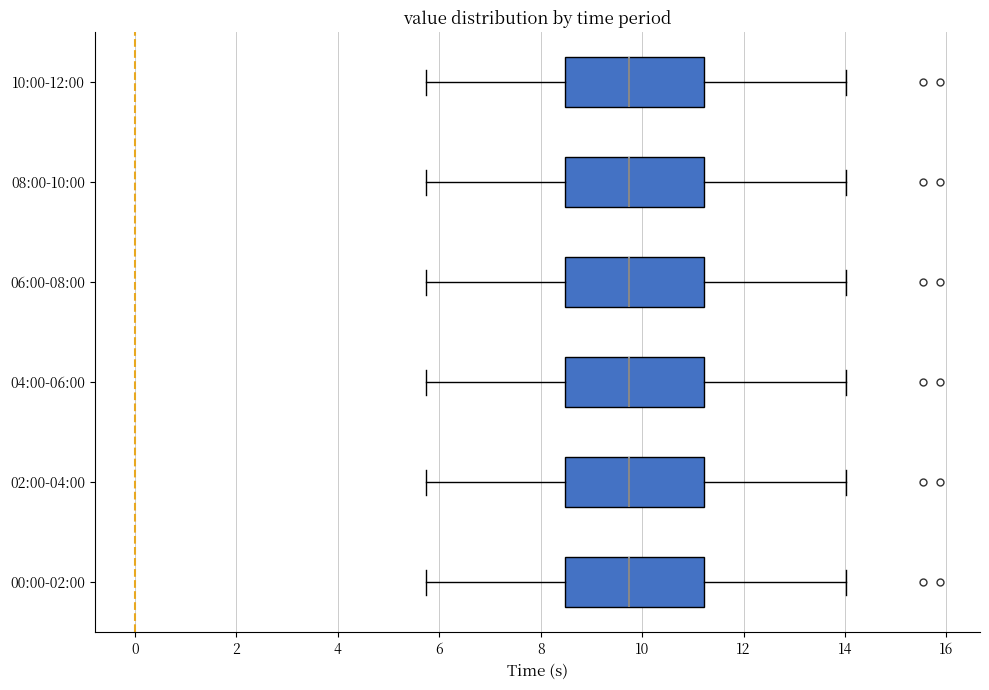

Where does the left whisker of the box for 08:00-10:00 end on the x-axis? The values are not printed on the chart, so give them approximately, as read against the axis.

5.8